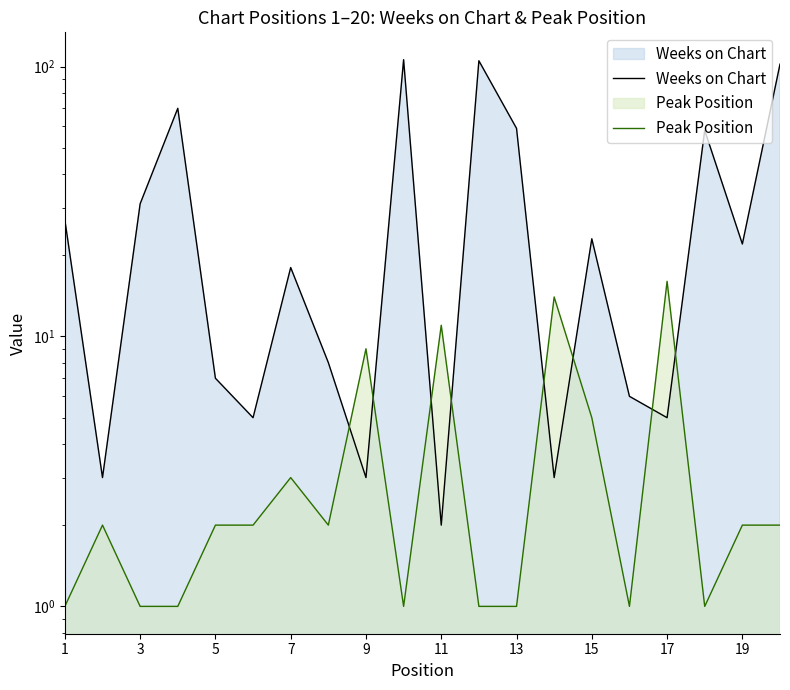

Rank the series by their maximum value, from highest to lowest.

Weeks on Chart, Peak Position